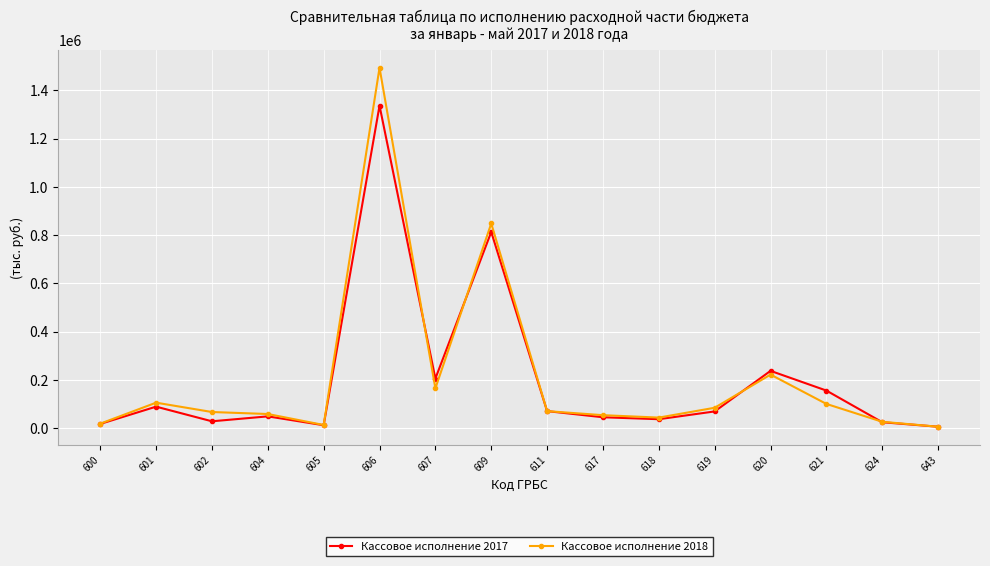

Which series changed the most between 604 and 621?

Кассовое исполнение 2017